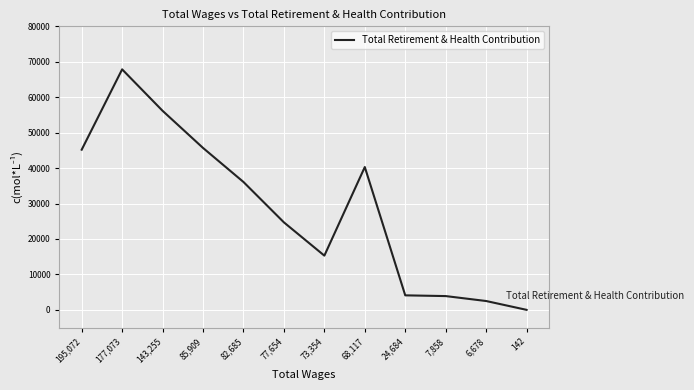

Which label corresponds to the largest value in the chart?

177,073